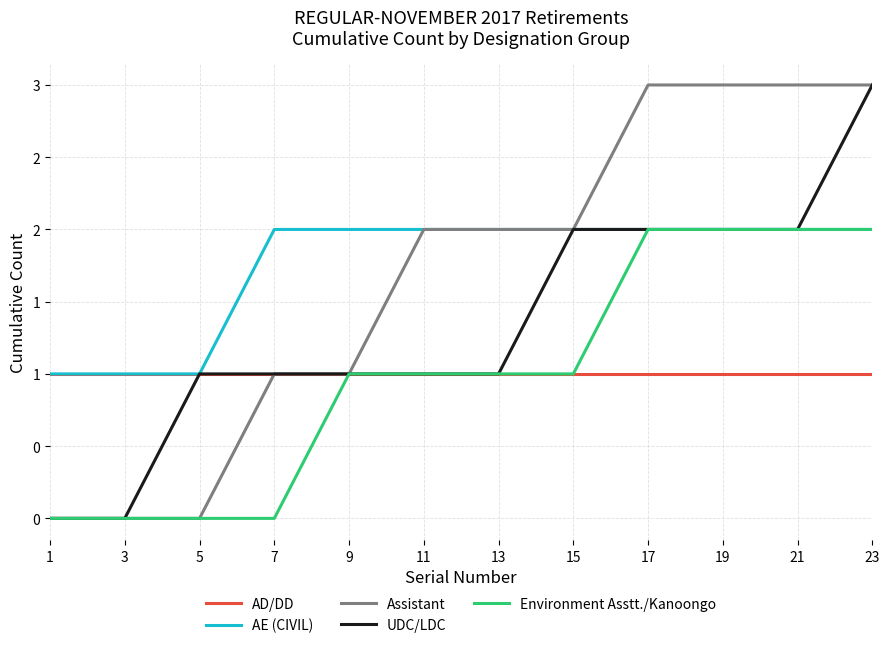

What are all the series names shown in the legend?

AD/DD, AE (CIVIL), Assistant, UDC/LDC, Environment Asstt./Kanoongo